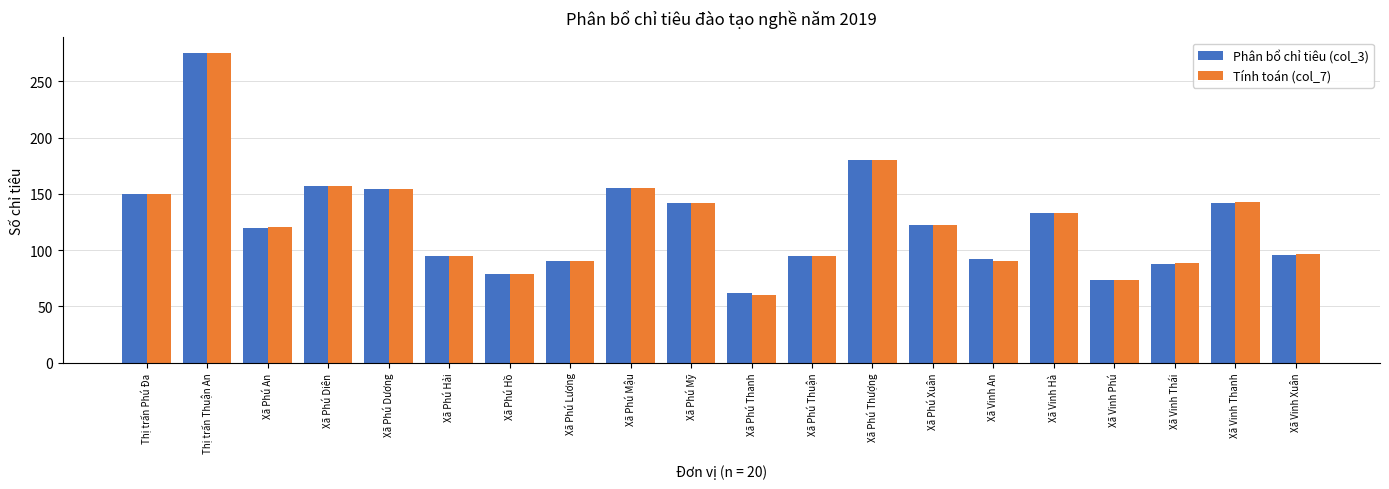

What is the sum of the Tính toán (col_7) values at Xã Vinh Hà and Xã Phú Xuân?

255.3